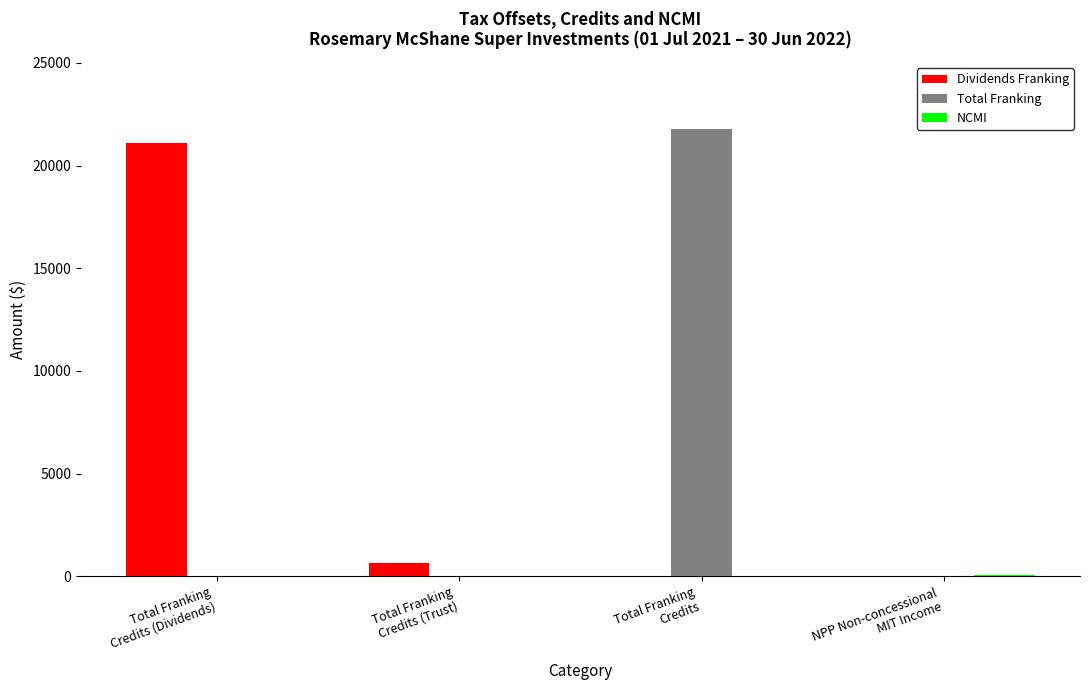

At which label does Dividends Franking reach its peak?

Total Franking
Credits (Dividends)